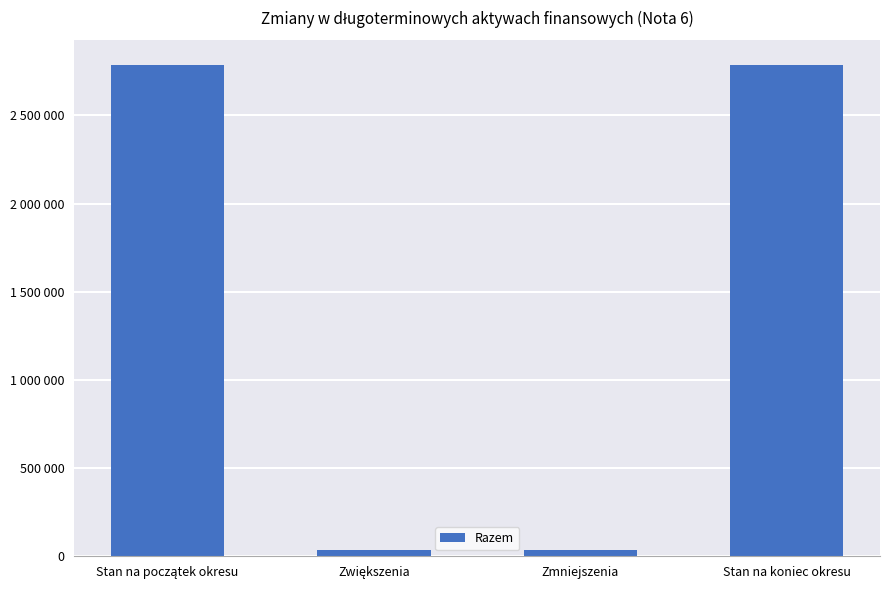

Reading left to right, what are all the values shown in this chart?

2783698.7	36164.4	33698.7	2786164.4